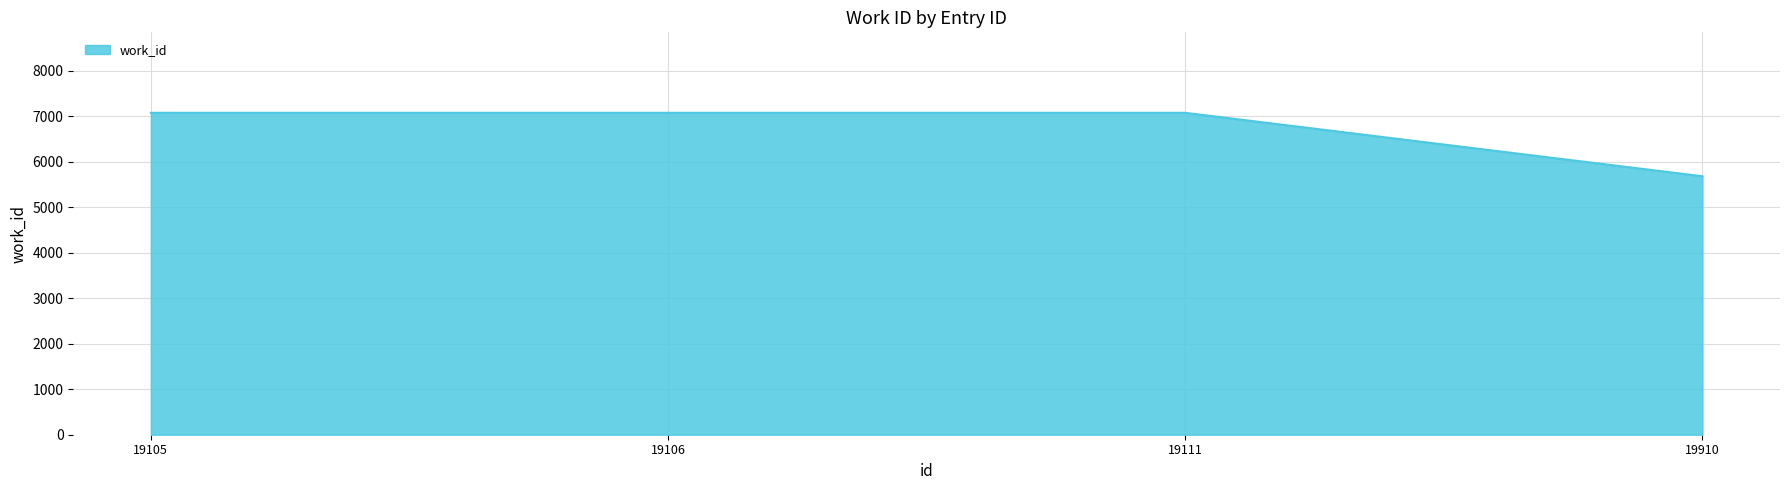

True or false: the data shows 10044 at 19106.

False